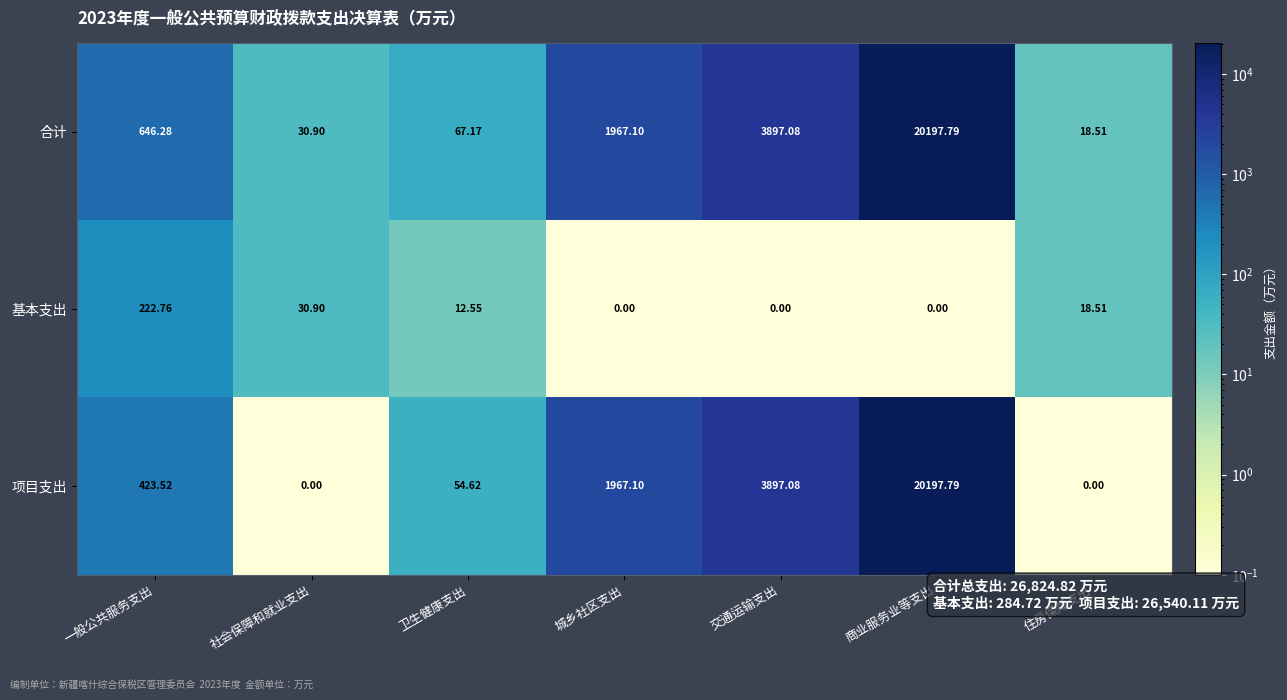

How many data points in 项目支出 are less than 423?

3